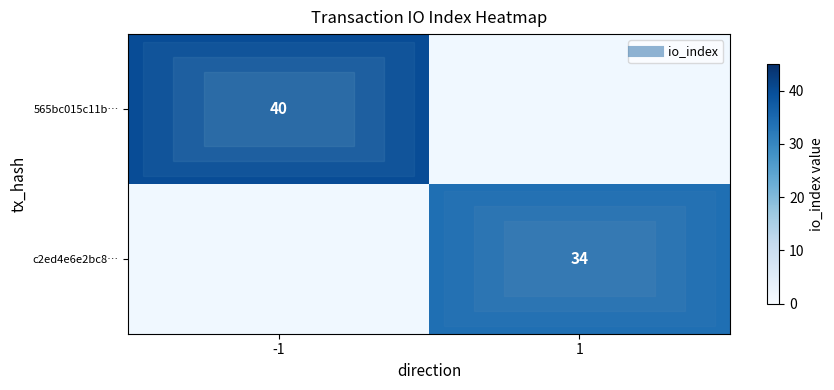

List the labels in order of c2ed4e6e2bc8… value, smallest first.

-1, 1